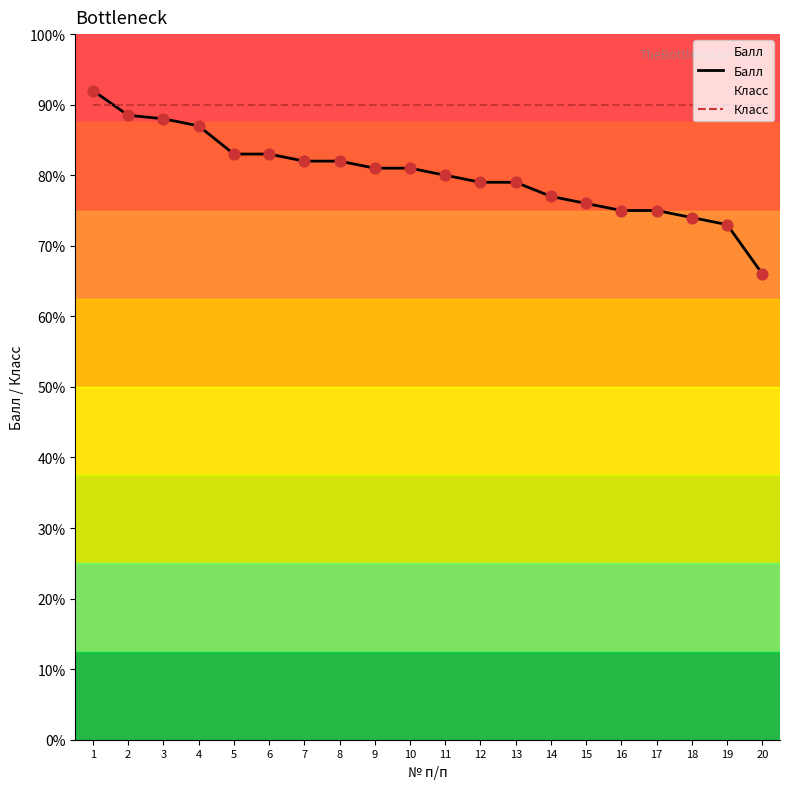

What are all the series names shown in the legend?

Балл, Класс